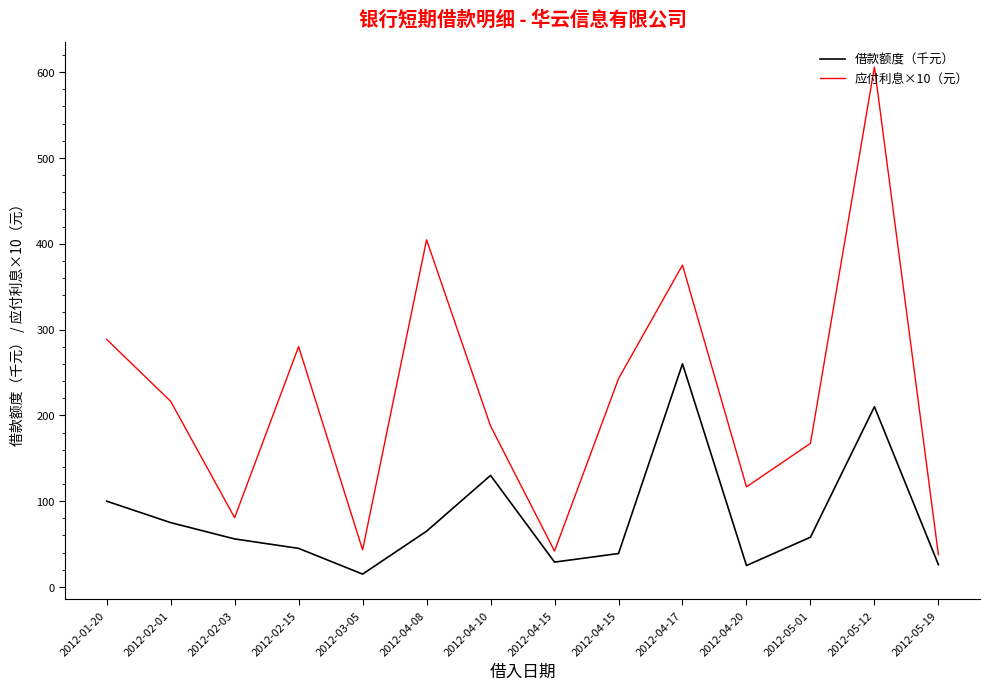

True or false: 应付利息×10（元） and 借款额度（千元） cross at least once.

False